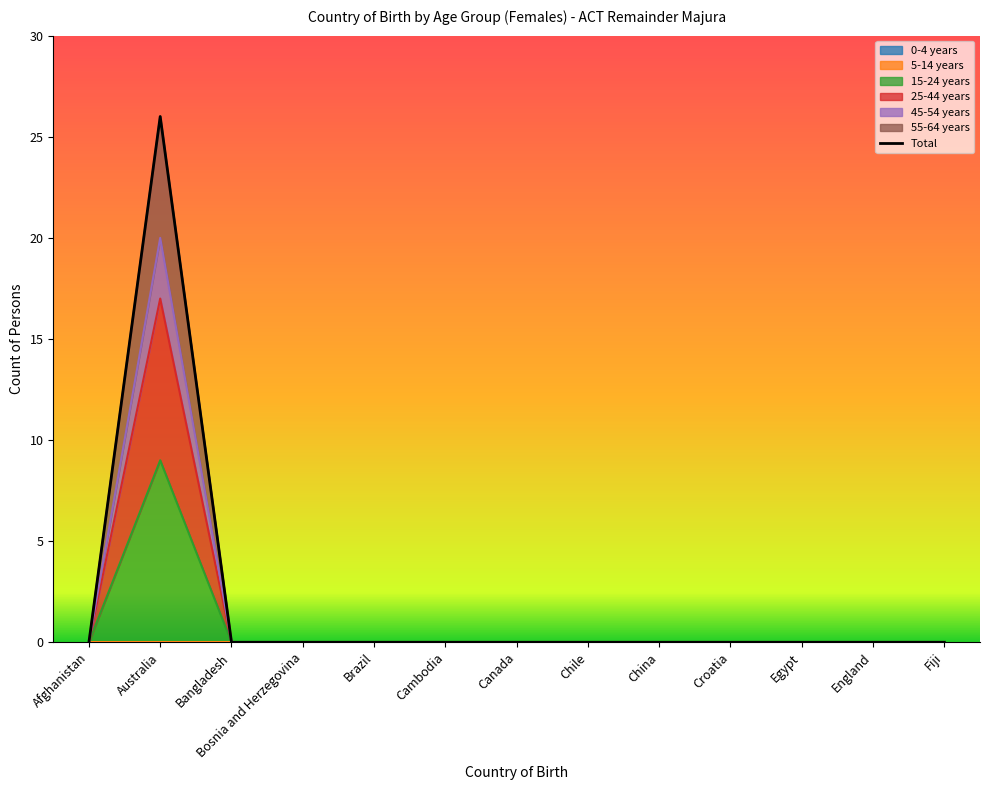

Which series has the widest spread of values?

55-64 years